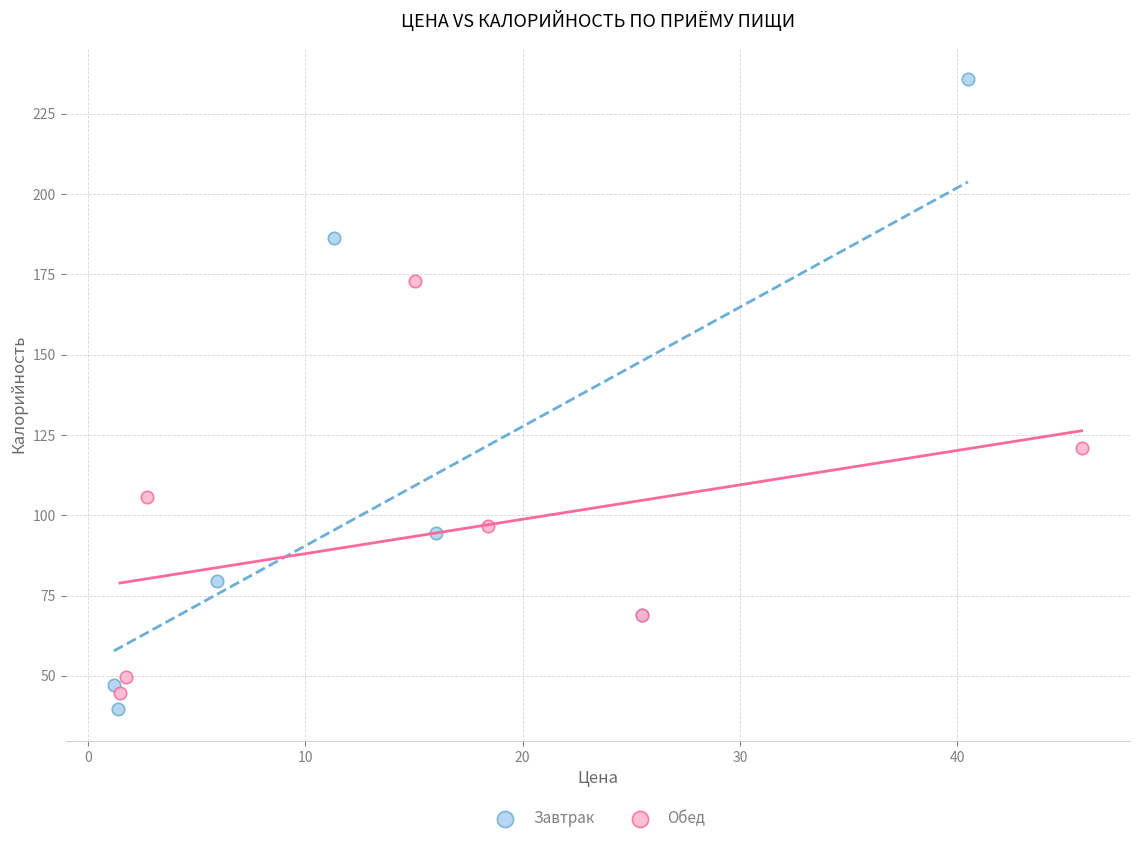

Which series contains the highest Y value?

Завтрак